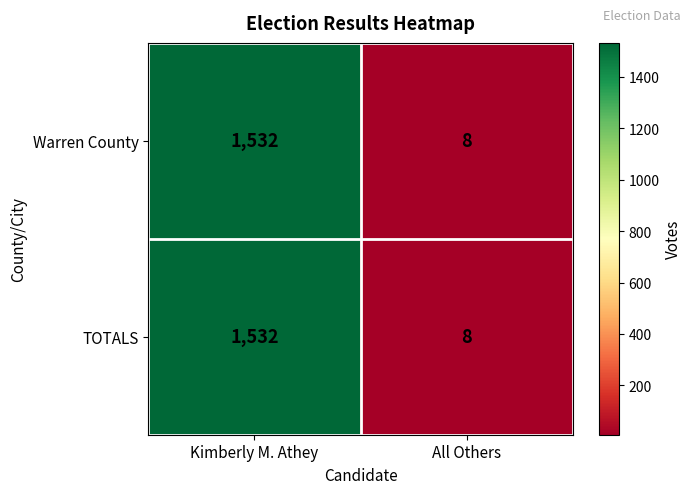

Which label corresponds to the smallest value in the chart?

All Others